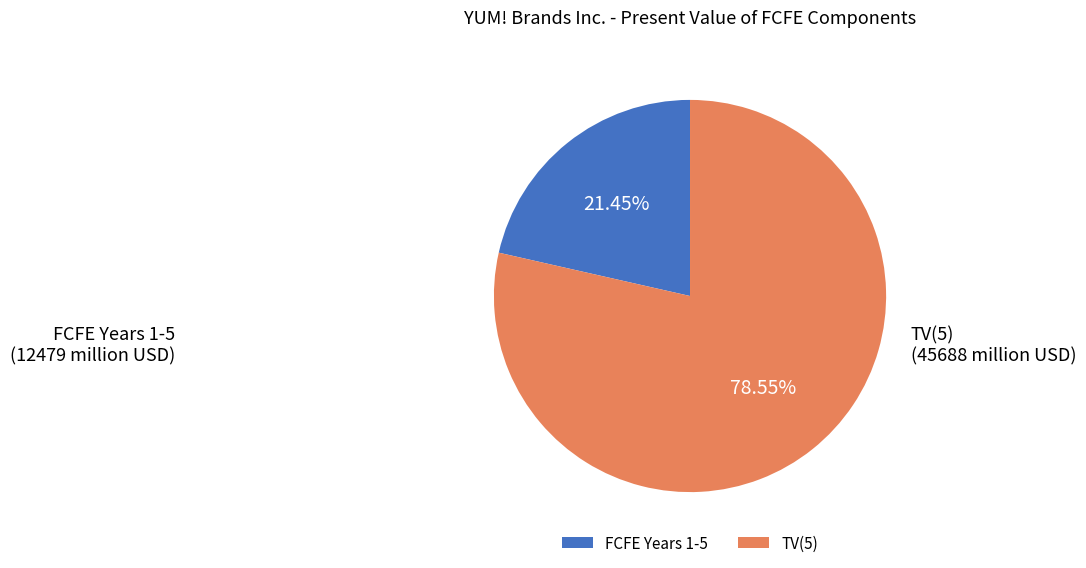

Rank the categories by value from lowest to highest.

FCFE Years 1-5, TV(5)